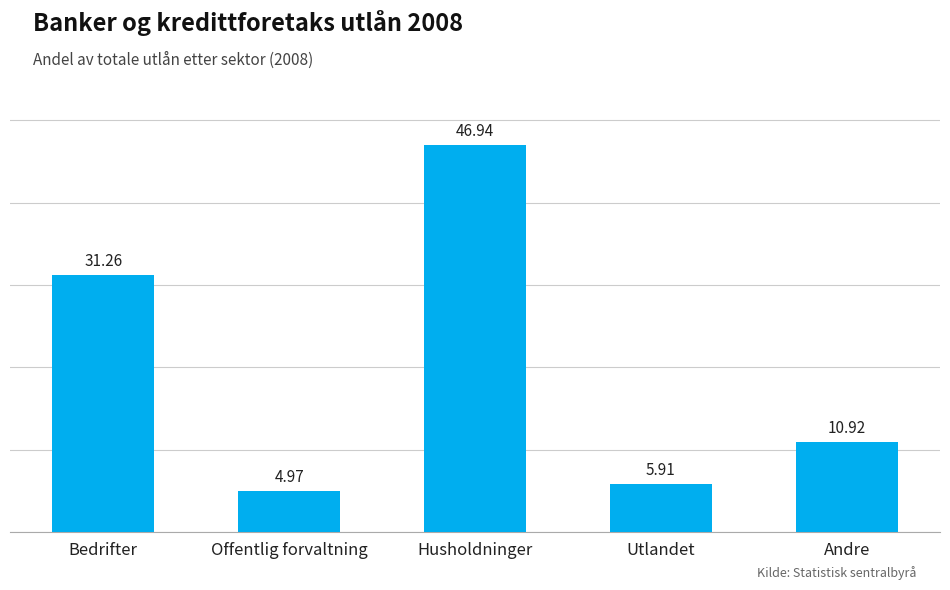

What is the label of the 5th bar from the left?

Andre